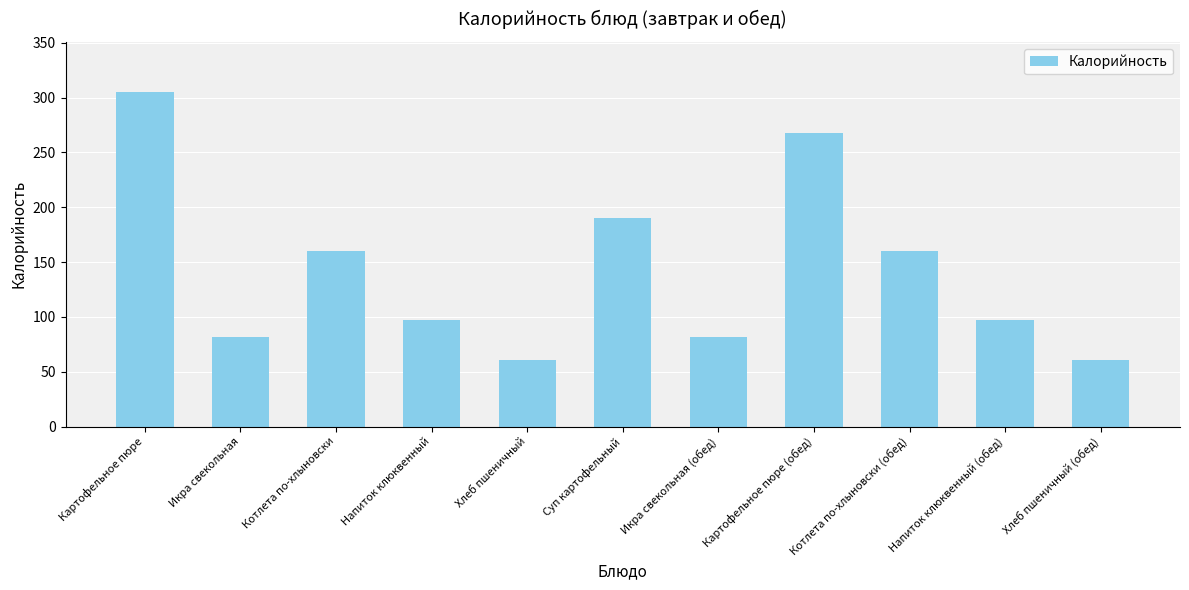

The value at Напиток клюквенный is 55. True or false?

False